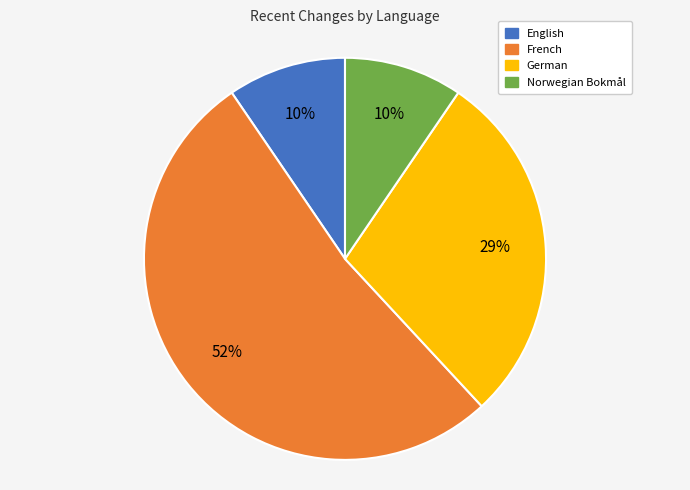

Does any single category account for the majority?

Yes